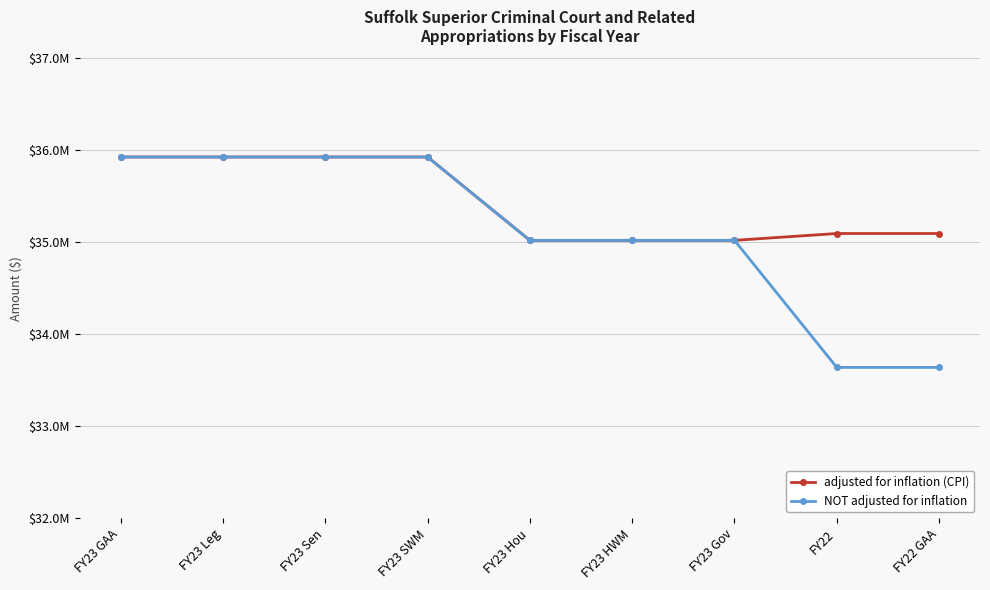

At FY23 HWM, list the series in order from smallest to largest.

adjusted for inflation (CPI), NOT adjusted for inflation